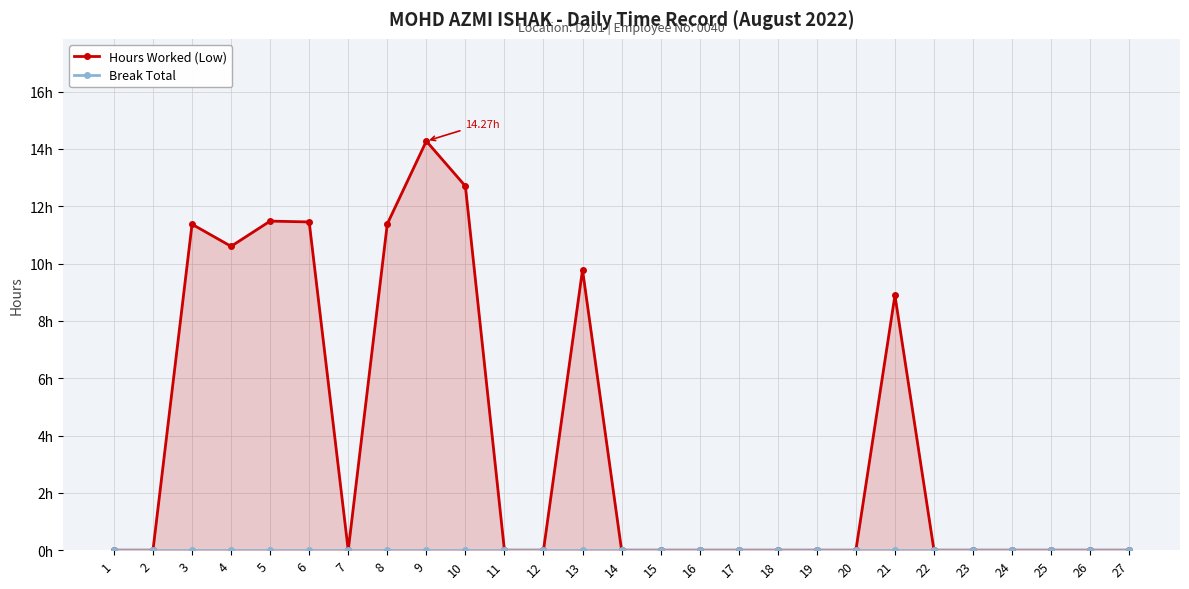

Does the chart display data point markers on the line(s)?

Yes